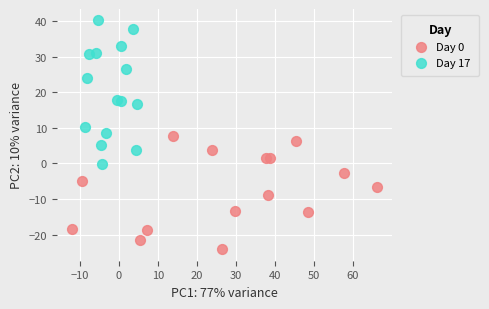

Which series contains the highest Y value?

Day 17